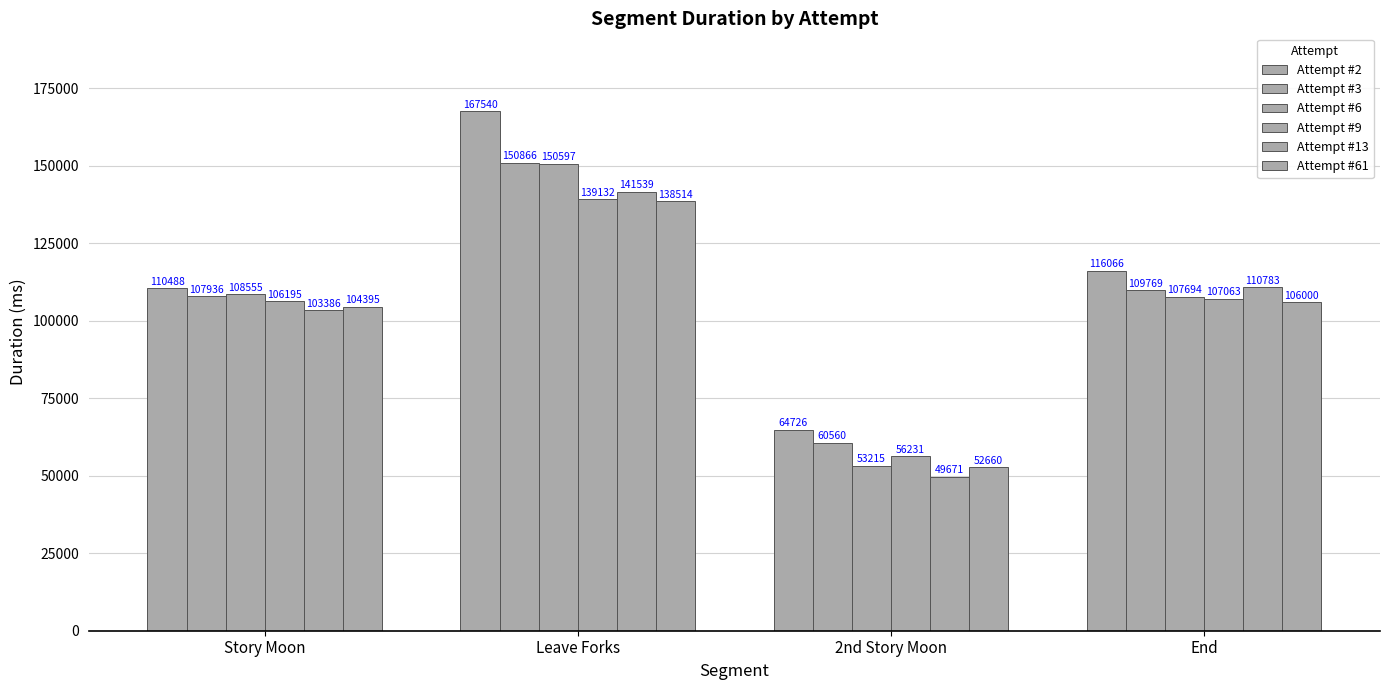

How many categories are shown in the chart?

4